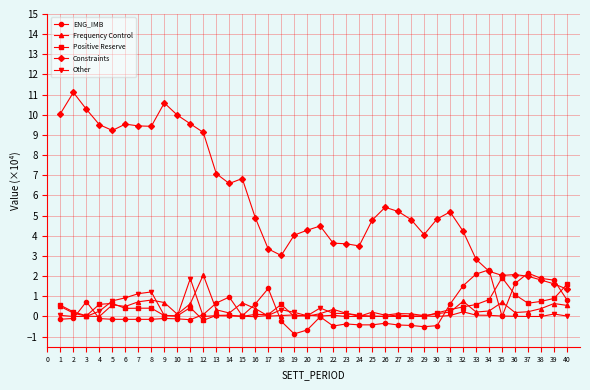

What is the difference between the second highest and minimum values in the Positive Reserve series?

1.8